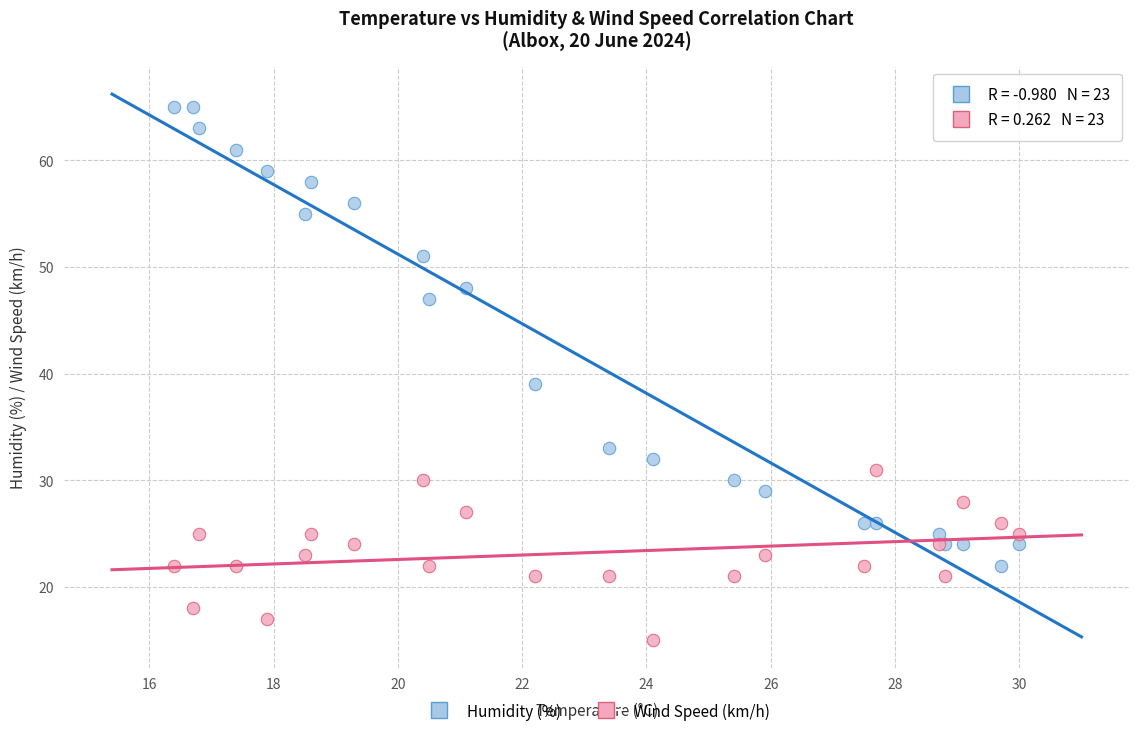

Which series reaches the maximum Y coordinate?

Humidity (%)